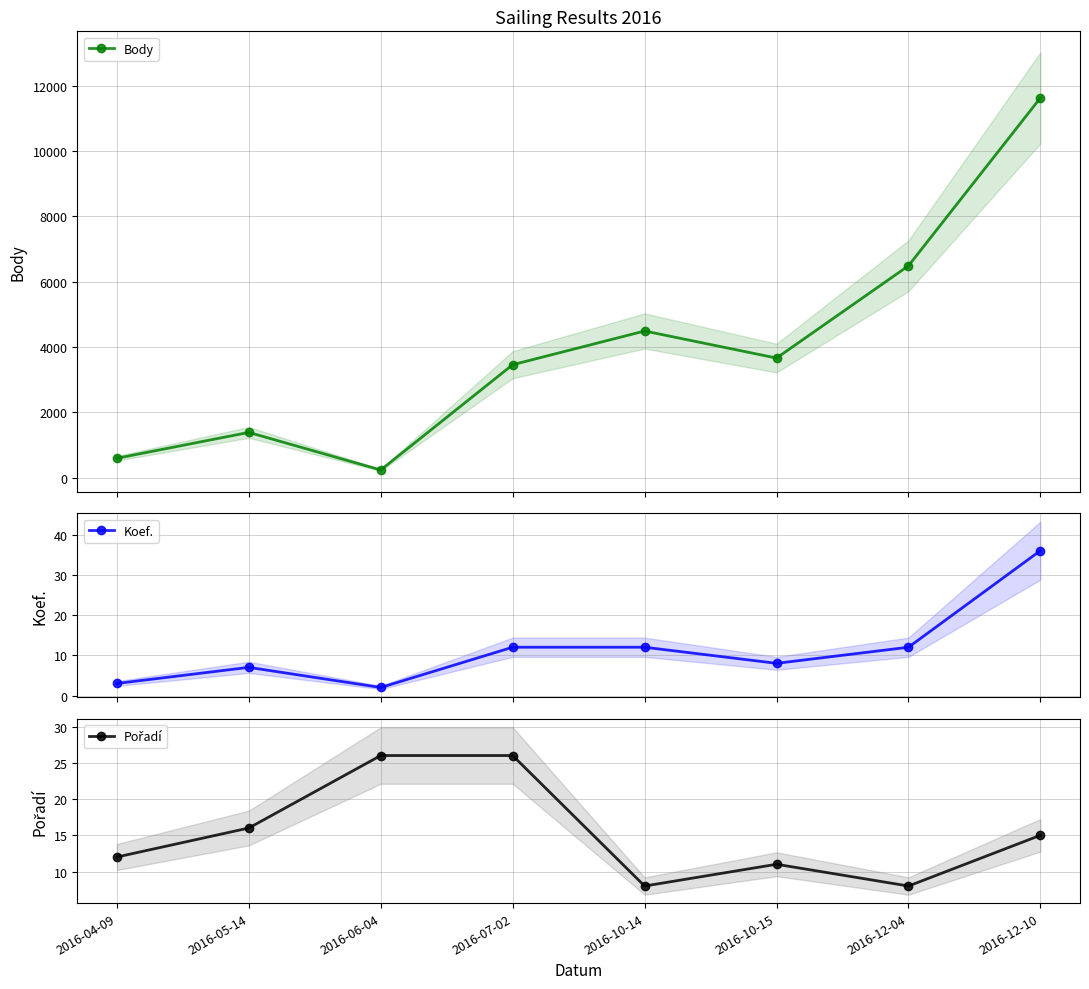

True or false: Body has more than 0 interior local peaks.

True